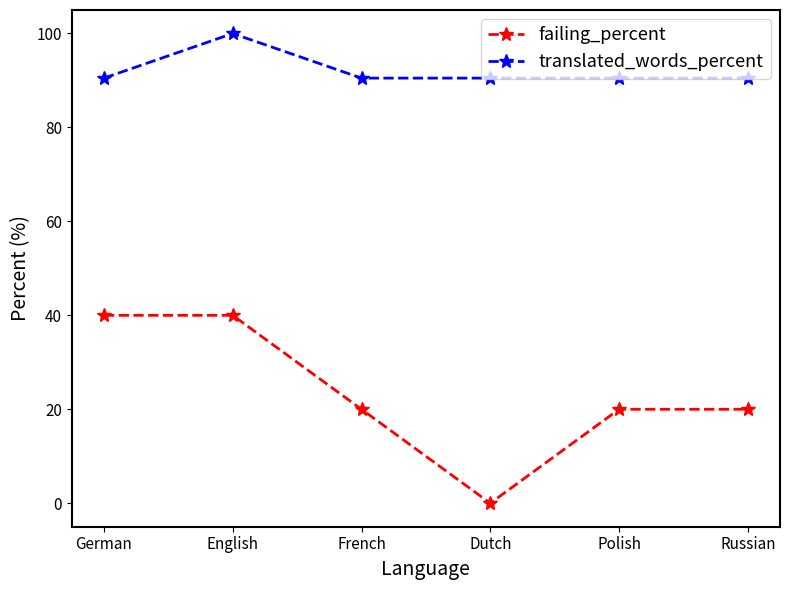

True or false: translated_words_percent and failing_percent cross at least once.

False